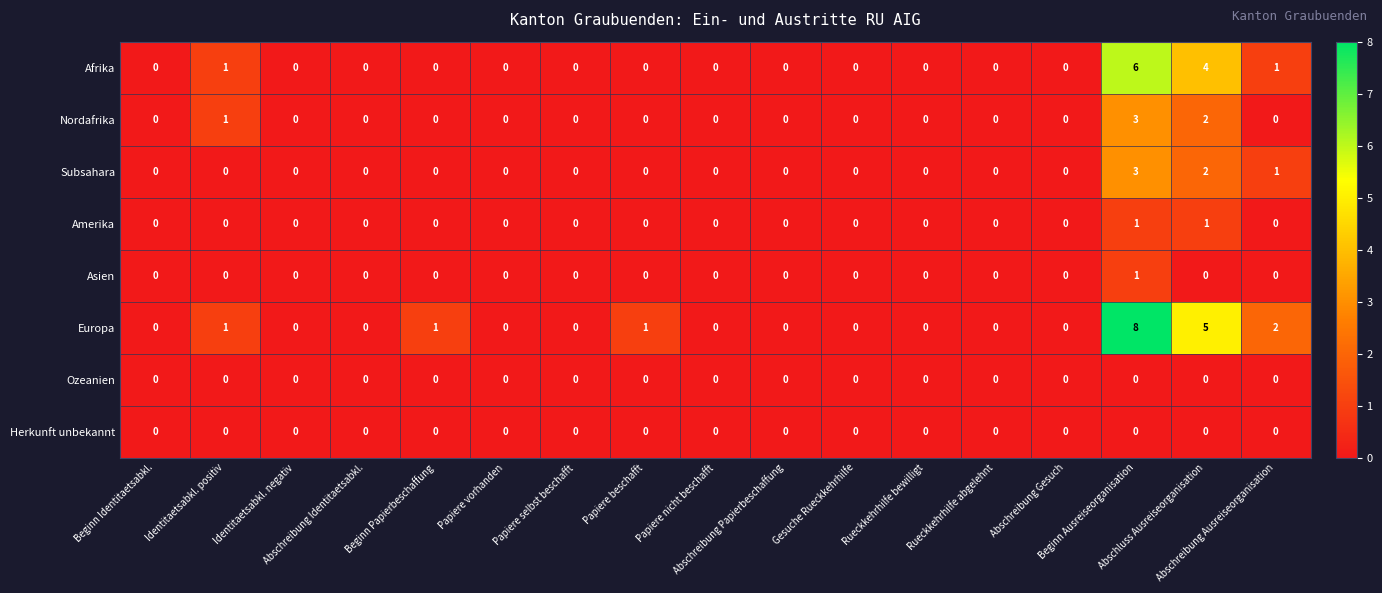

Which series has the largest total across all categories?

Europa